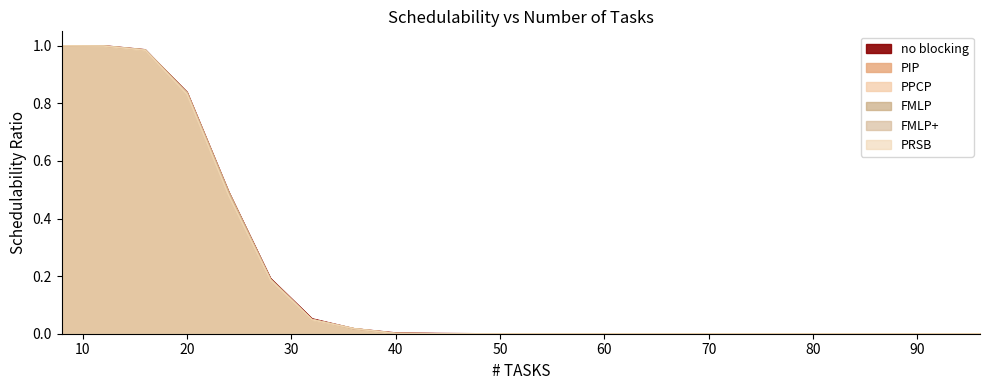

Reading left to right, what are all the values shown in this chart?

no blocking: 1.0	1.0	1.0	0.8	0.5	0.2	0.1	0.0	0.0	0.0	0.0	0.0	0.0	0.0	0.0	0.0	0.0	0.0	0.0	0.0	0.0	0.0	0.0
PIP: 1.0	1.0	1.0	0.8	0.5	0.2	0.0	0.0	0.0	0.0	0.0	0.0	0.0	0.0	0.0	0.0	0.0	0.0	0.0	0.0	0.0	0.0	0.0
PPCP: 1.0	1.0	1.0	0.8	0.5	0.2	0.0	0.0	0.0	0.0	0.0	0.0	0.0	0.0	0.0	0.0	0.0	0.0	0.0	0.0	0.0	0.0	0.0
FMLP: 1.0	1.0	1.0	0.8	0.5	0.2	0.0	0.0	0.0	0.0	0.0	0.0	0.0	0.0	0.0	0.0	0.0	0.0	0.0	0.0	0.0	0.0	0.0
FMLP+: 1.0	1.0	1.0	0.8	0.5	0.2	0.0	0.0	0.0	0.0	0.0	0.0	0.0	0.0	0.0	0.0	0.0	0.0	0.0	0.0	0.0	0.0	0.0
PRSB: 1.0	1.0	1.0	0.8	0.5	0.2	0.0	0.0	0.0	0.0	0.0	0.0	0.0	0.0	0.0	0.0	0.0	0.0	0.0	0.0	0.0	0.0	0.0